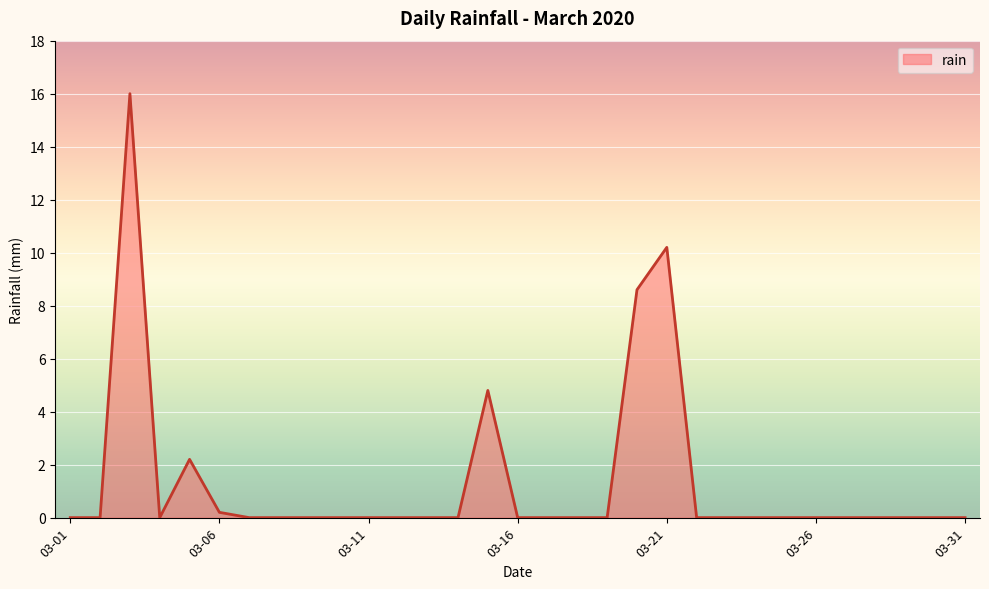

What is the maximum value shown in the chart?

16.0